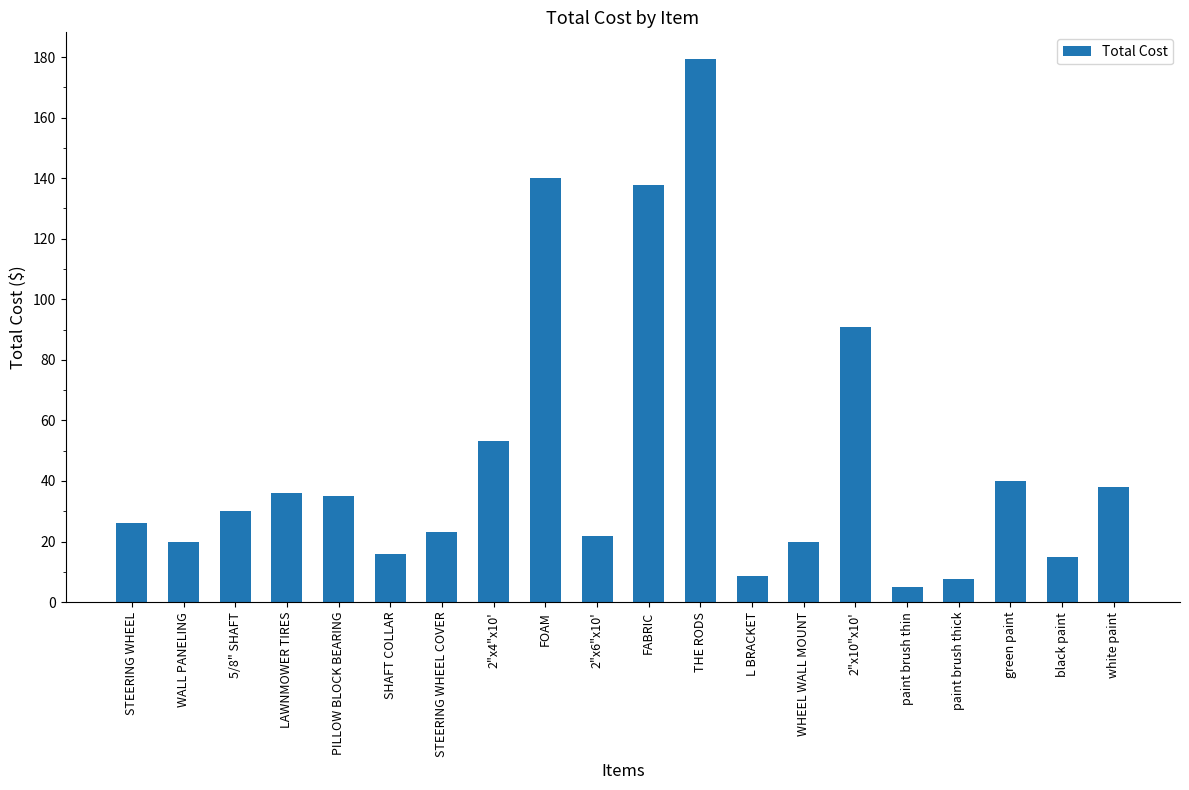

What is the difference between the maximum and second lowest values?

171.7